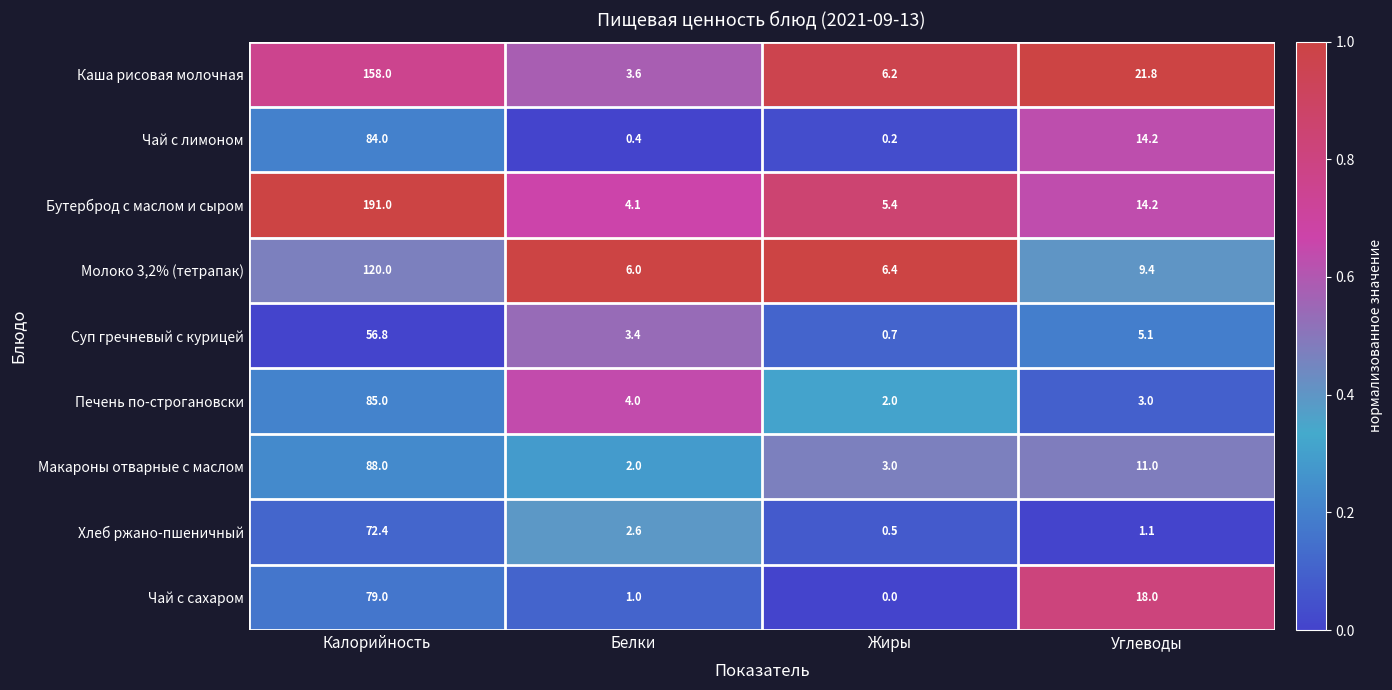

At Жиры, list the series in order from largest to smallest.

Молоко 3,2% (тетрапак), Каша рисовая молочная, Бутерброд с маслом и сыром, Макароны отварные с маслом, Печень по-строгановски, Суп гречневый с курицей, Хлеб ржано-пшеничный, Чай с лимоном, Чай с сахаром